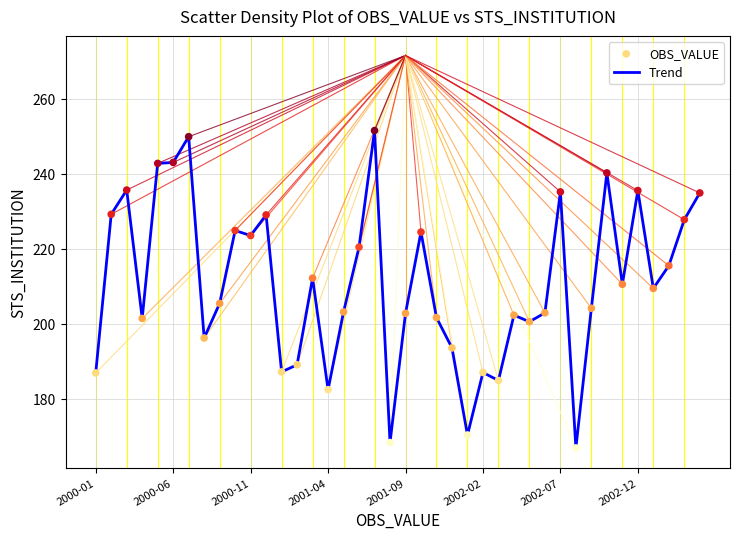

What is the difference between the maximum and minimum values?

84.6